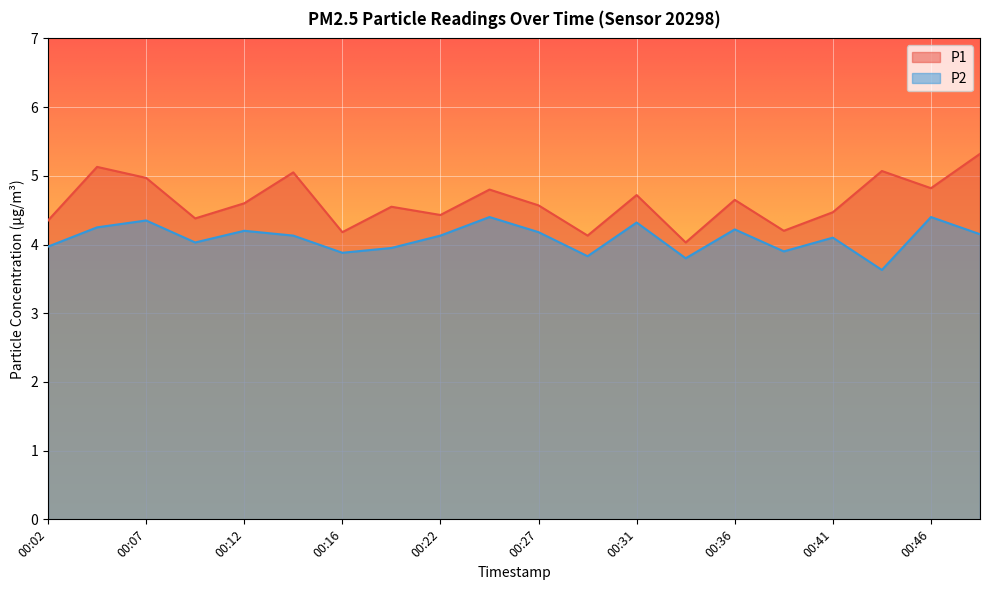

True or false: P2 and P1 cross at least once.

False